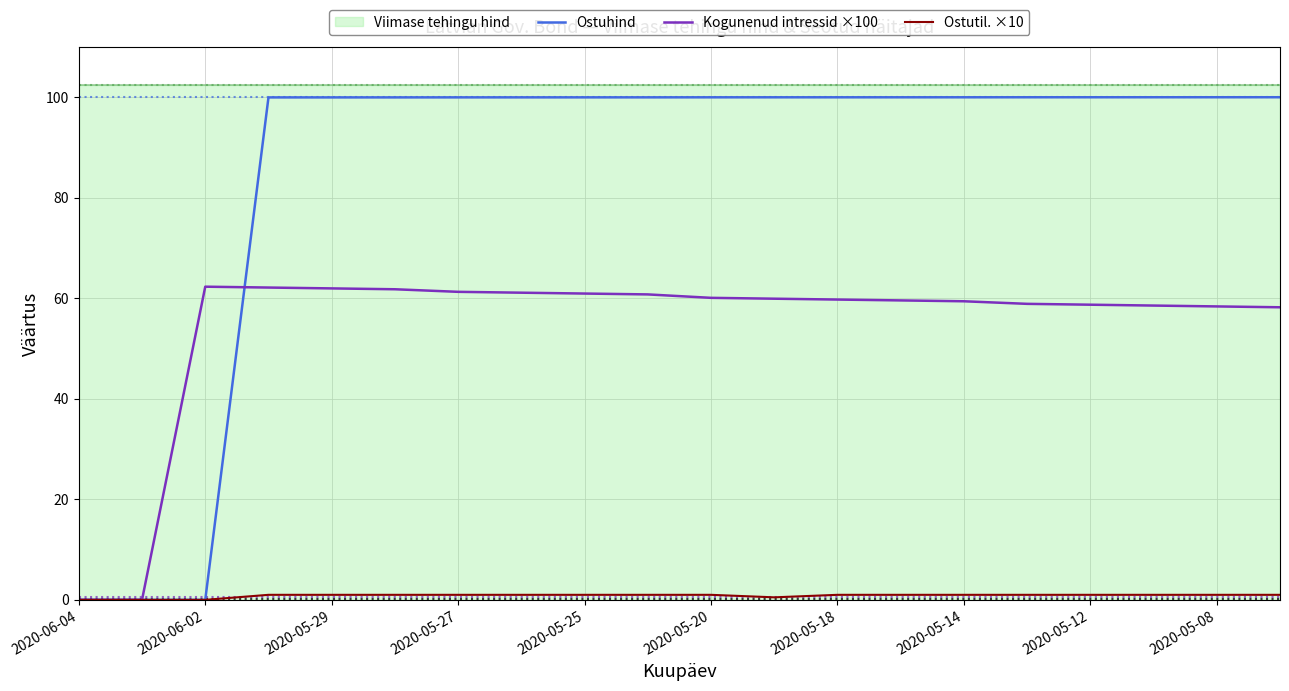

How many values in Ostuhind are above zero?

17